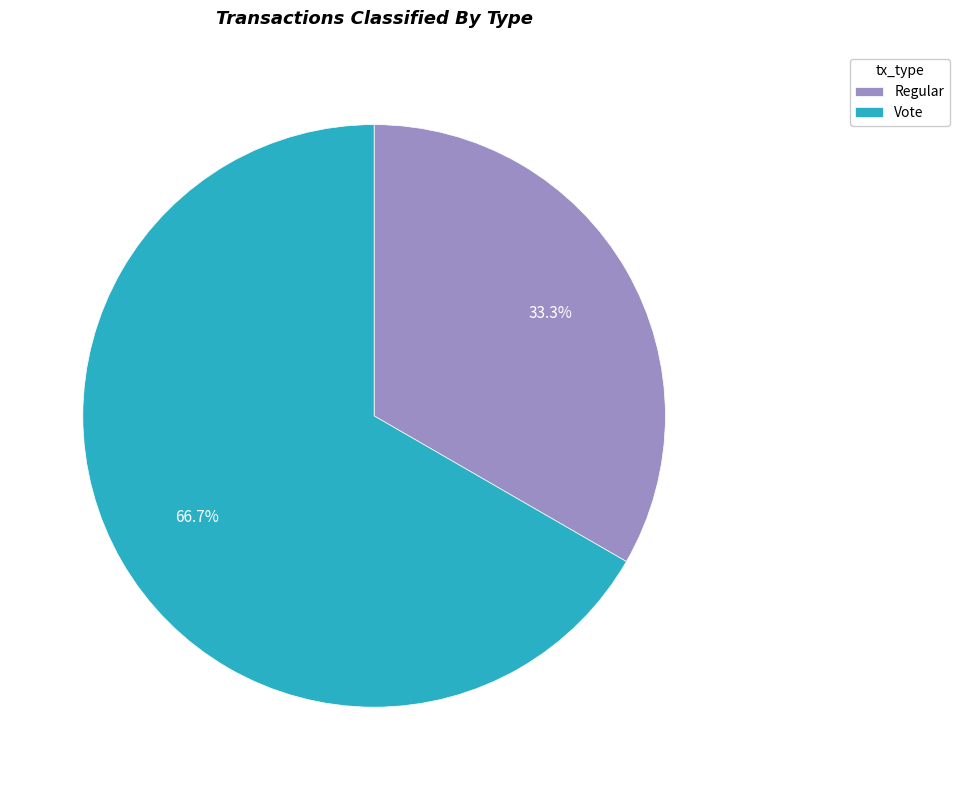

To the nearest percent, what is the difference between the largest and smallest slice percentages?

33%